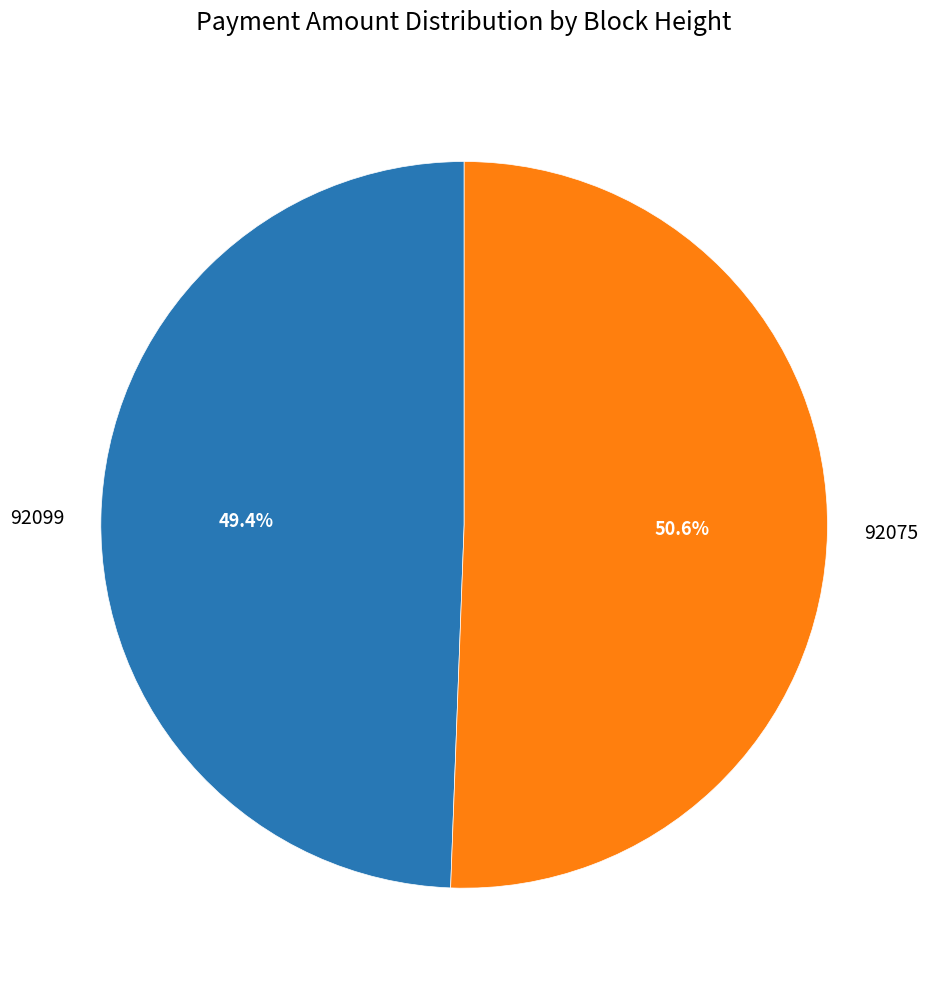

Which slice is the smallest?

92099